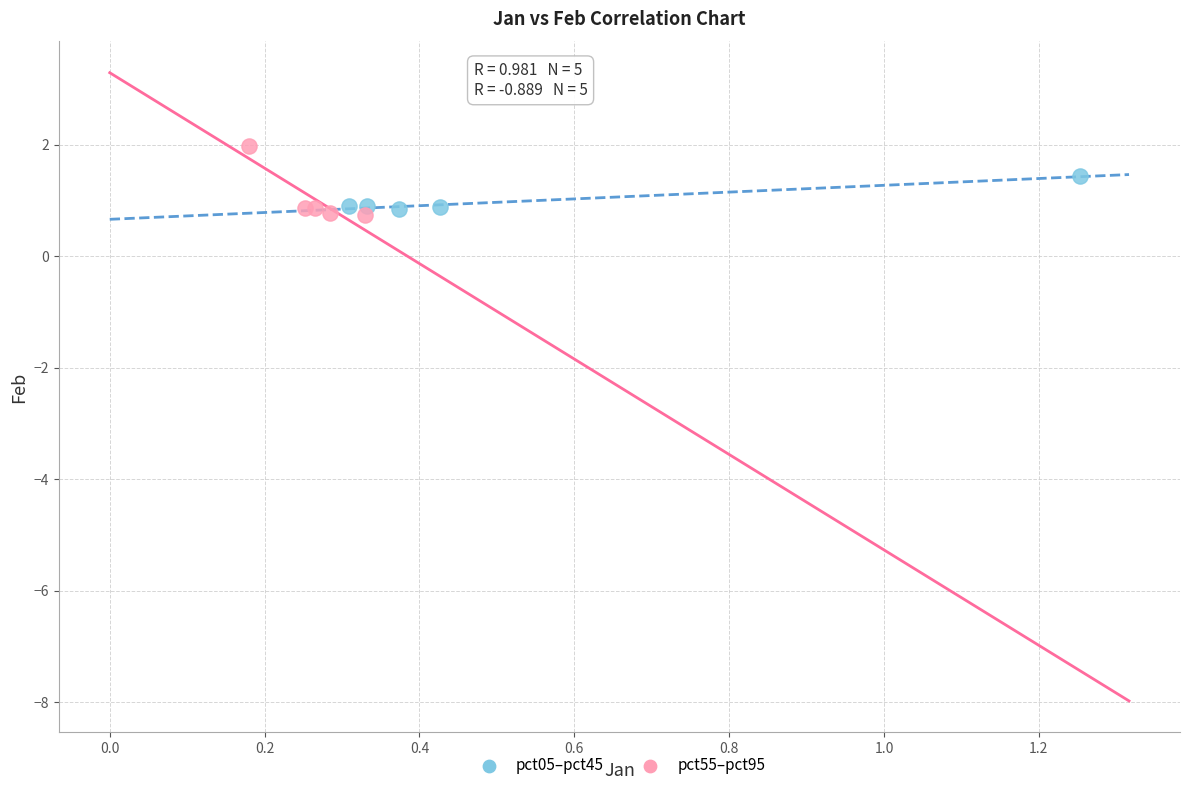

Which series reaches the maximum Y coordinate?

pct55–pct95